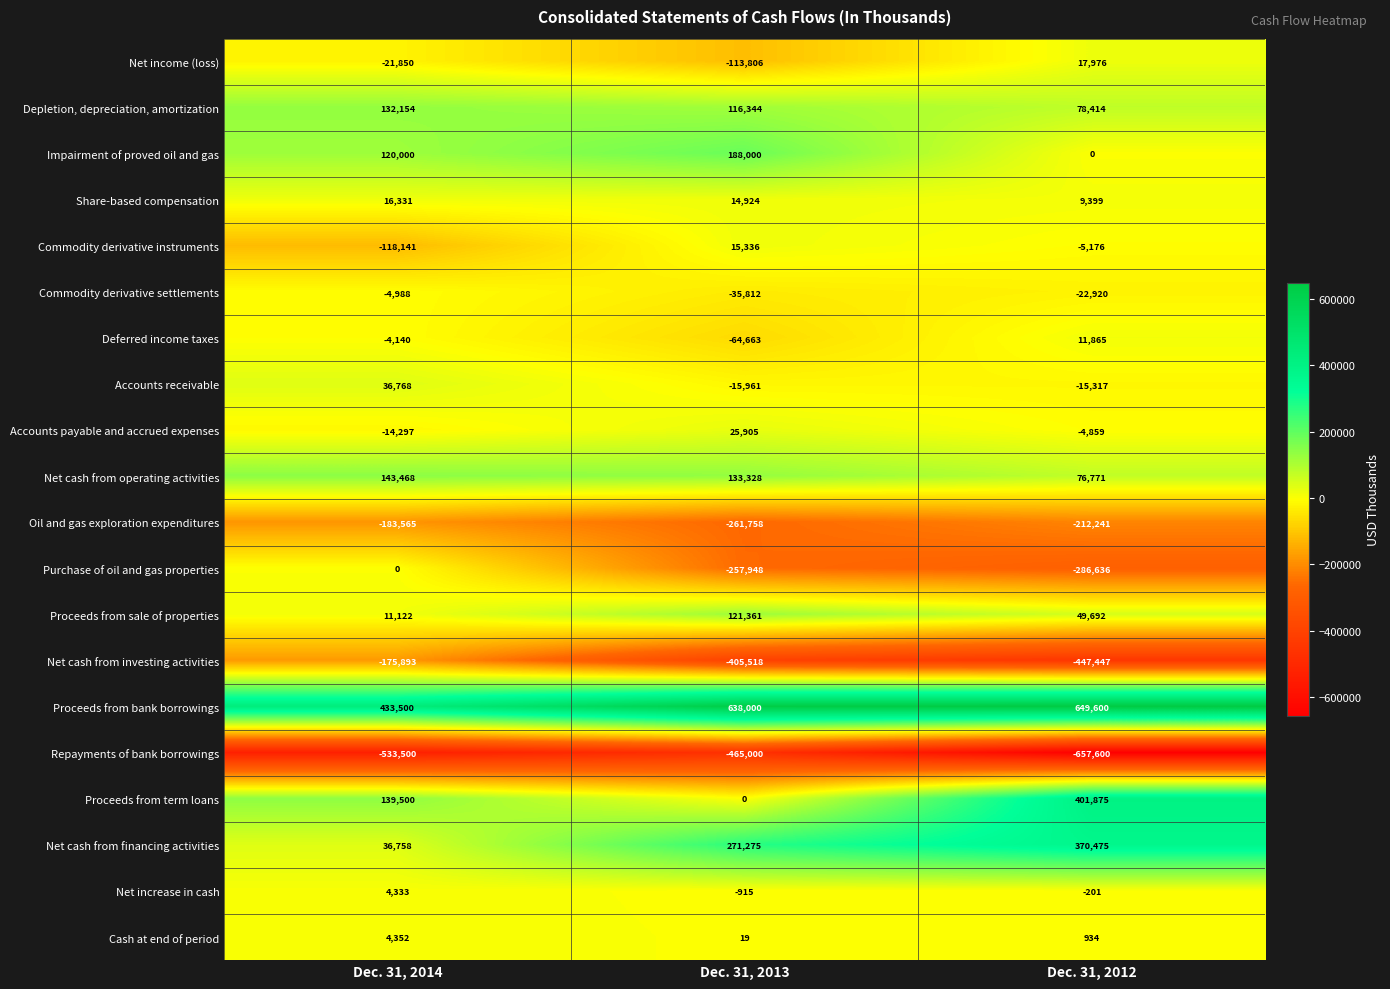

At which category is the sum across all series the highest?

Dec. 31, 2014